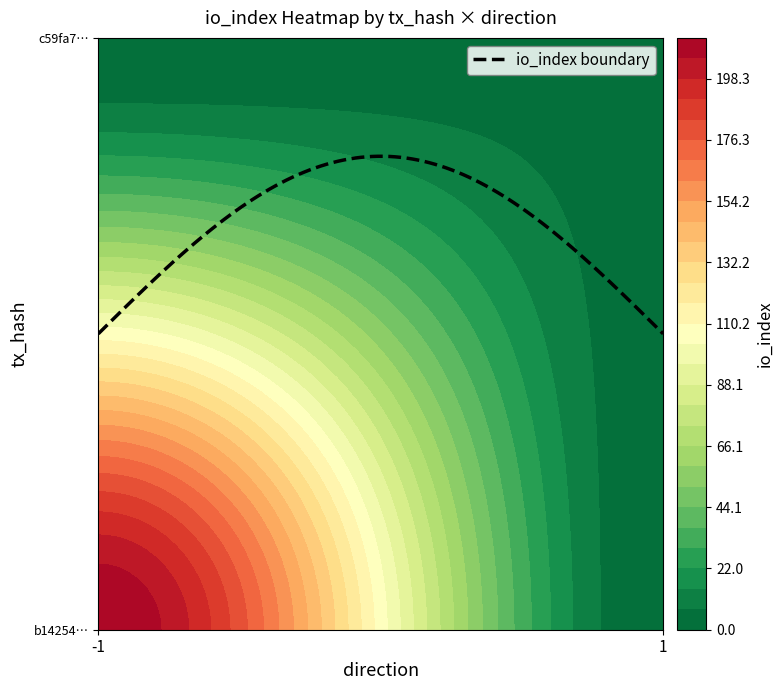

How many categories are shown in the chart?

2